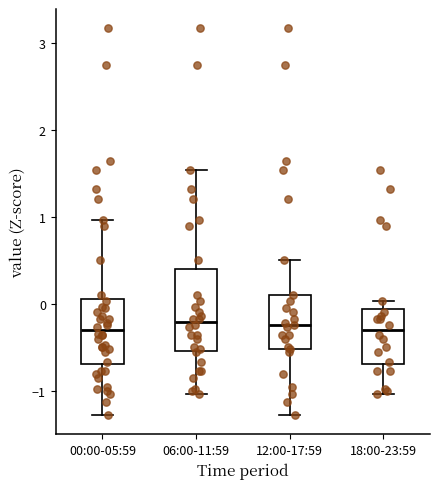

Reading left to right, read every box against the y-axis: the position of its median line, the range the box covers, and the ends of its whiskers. The values are not printed on the chart, so give them approximately, as read against the axis.

00:00-05:59: median -0.3, box -0.7 to 0.1, whiskers -1.3 to 1.0
06:00-11:59: median -0.2, box -0.5 to 0.4, whiskers -1.0 to 1.5
12:00-17:59: median -0.2, box -0.5 to 0.1, whiskers -1.3 to 0.5
18:00-23:59: median -0.3, box -0.7 to -0.1, whiskers -1.0 to 0.0